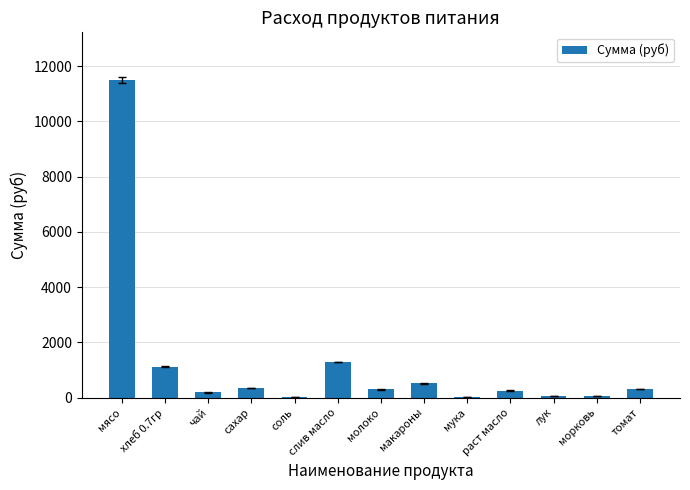

What is the change in value from хлеб 0.7гр to сахар?

-771.5